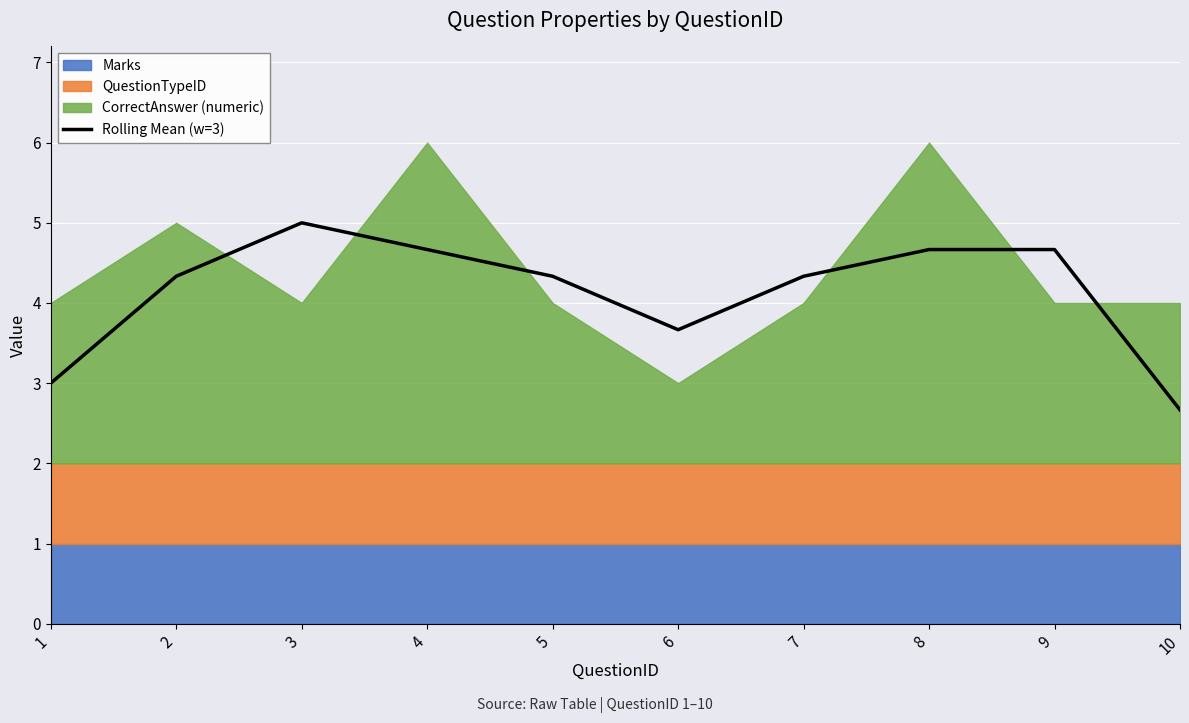

True or false: the data shows 4.7 at 8.

True